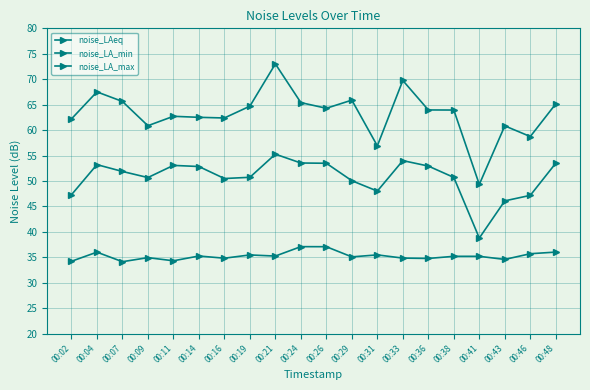

Rank the series by their maximum value, from highest to lowest.

noise_LA_max, noise_LAeq, noise_LA_min